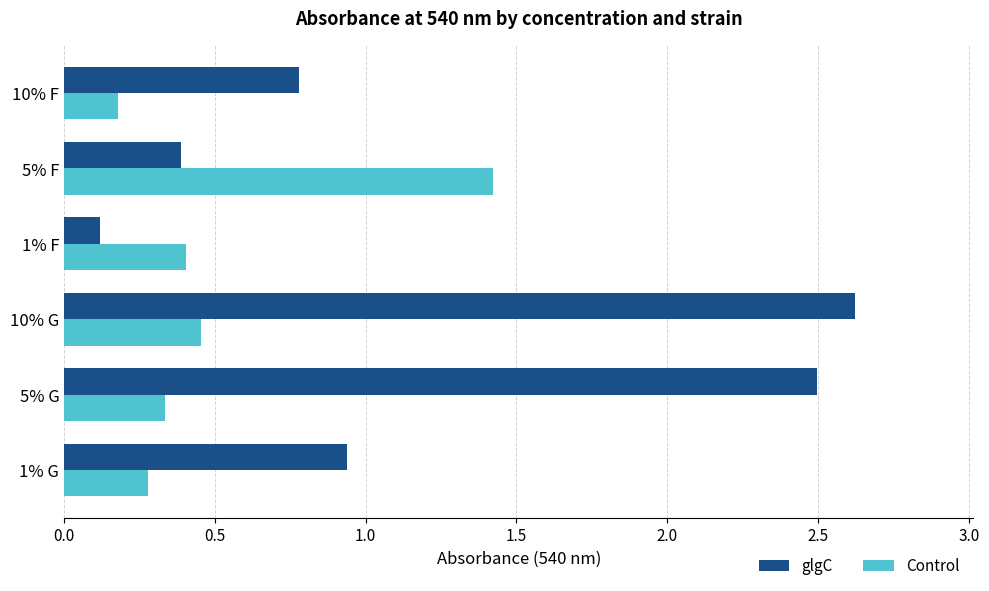

What is the greatest value displayed?

2.6